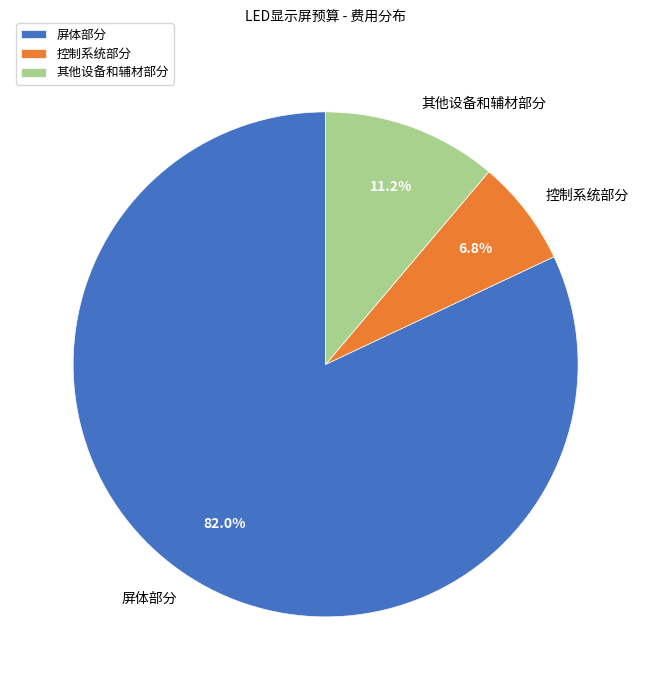

How many slices are in this pie chart?

3